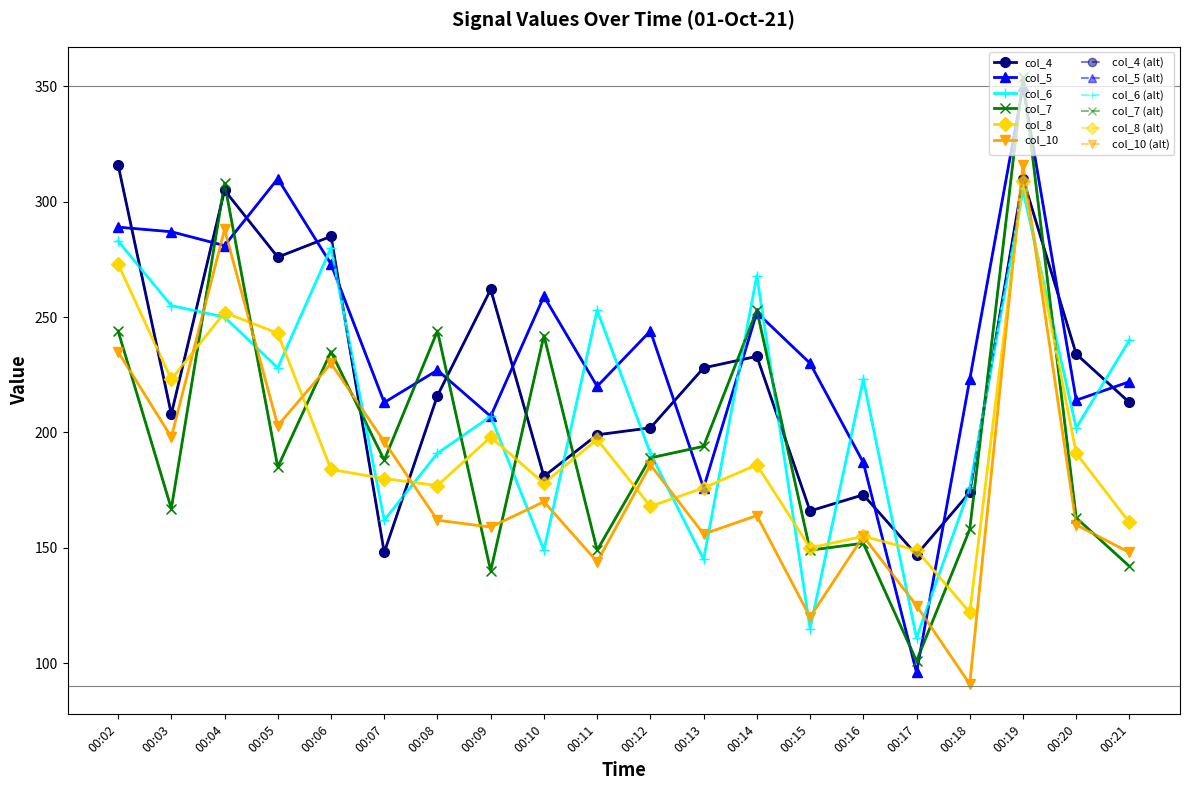

Which series ends up on top after the final intersection of col_5 and col_6?

col_6